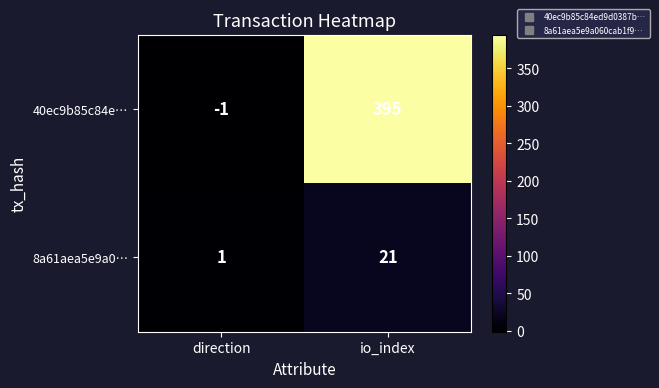

What is the difference between the maximum and minimum values in the 40ec9b85c84e… series?

396